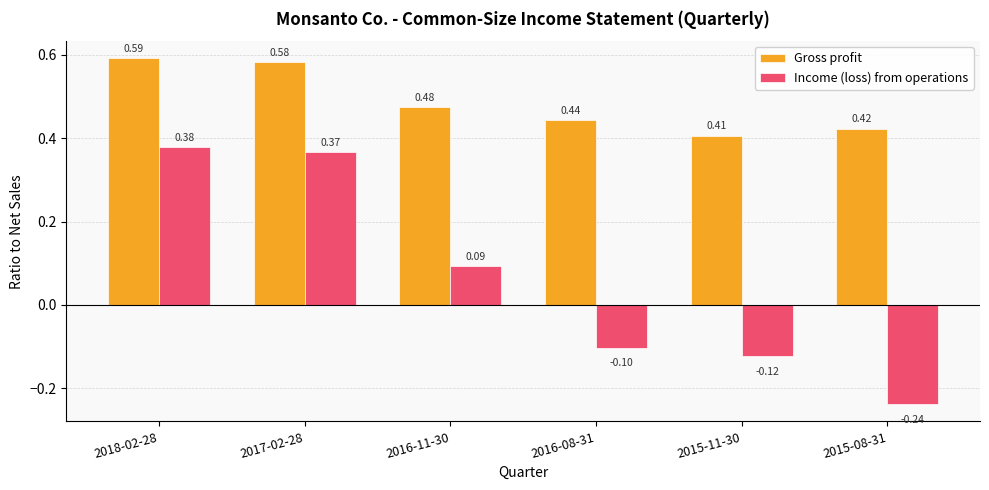

Between 2016-08-31 and 2015-08-31, which series saw the biggest shift?

Income (loss) from operations